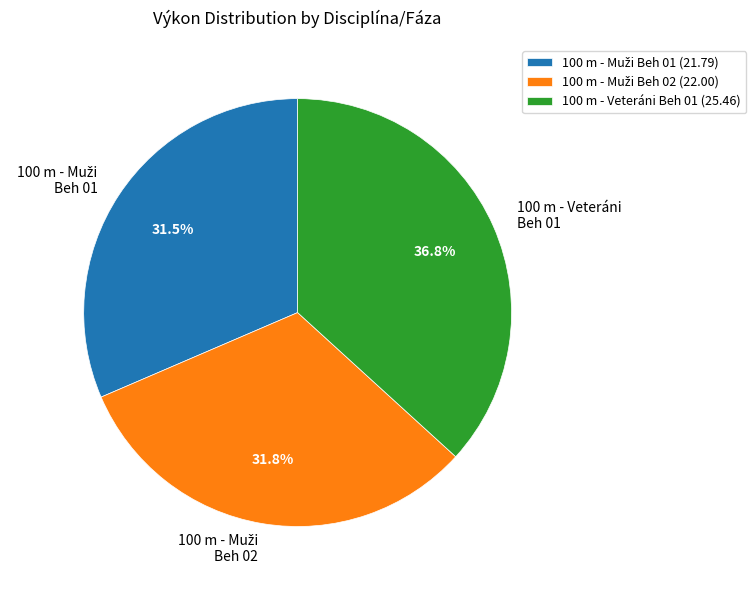

Is there a majority slice in this chart?

No